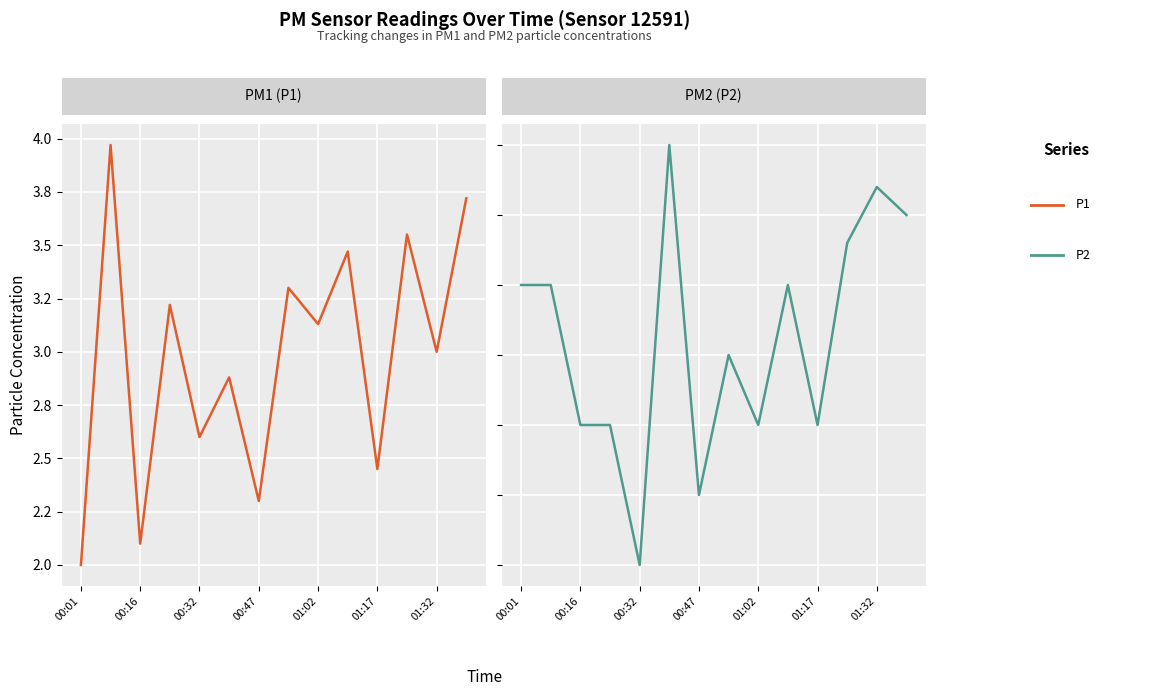

How many distinct data groups are displayed?

2